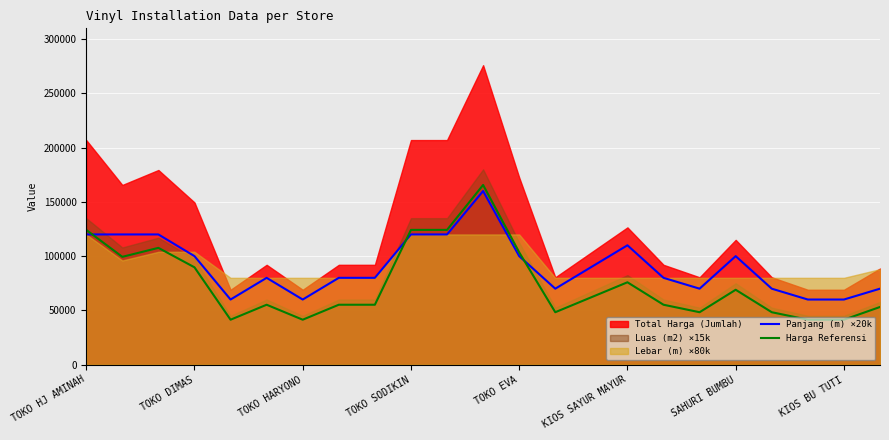

True or false: Panjang (m) ×20k and Harga Referensi cross at least once.

True